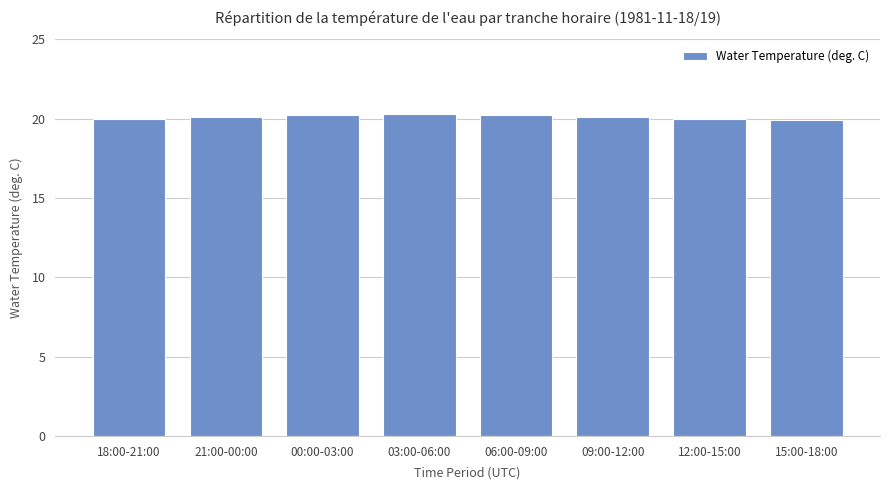

What is the minimum value shown in the chart?

19.9